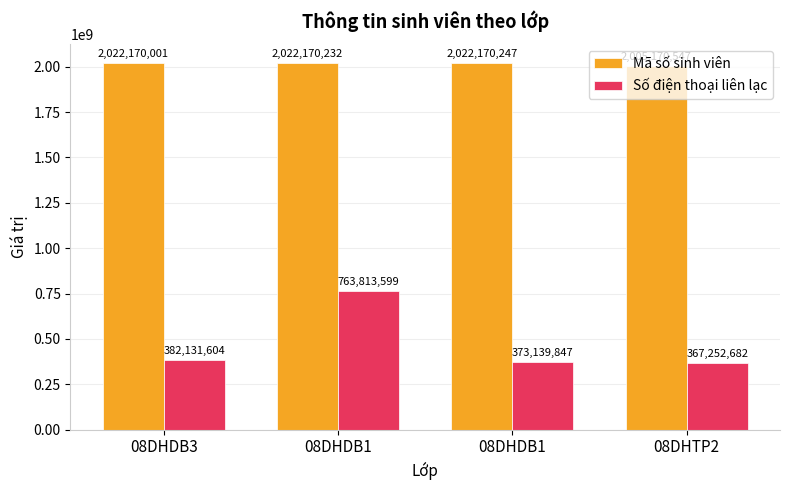

Which category has the highest value in the Số điện thoại liên lạc series?

08DHDB1